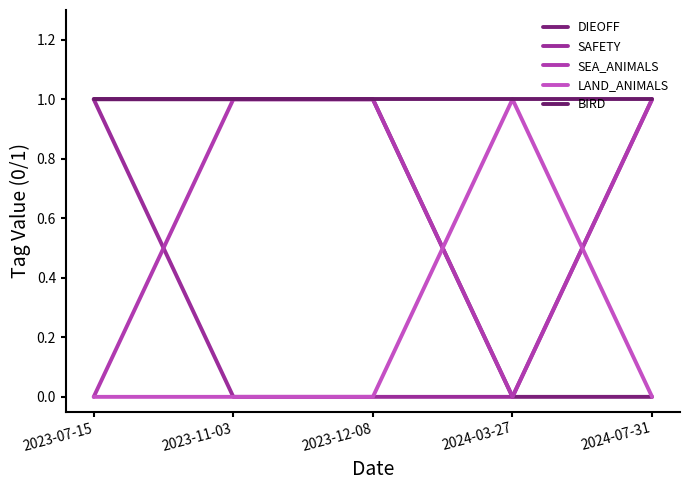

How many lines are shown in the chart?

5